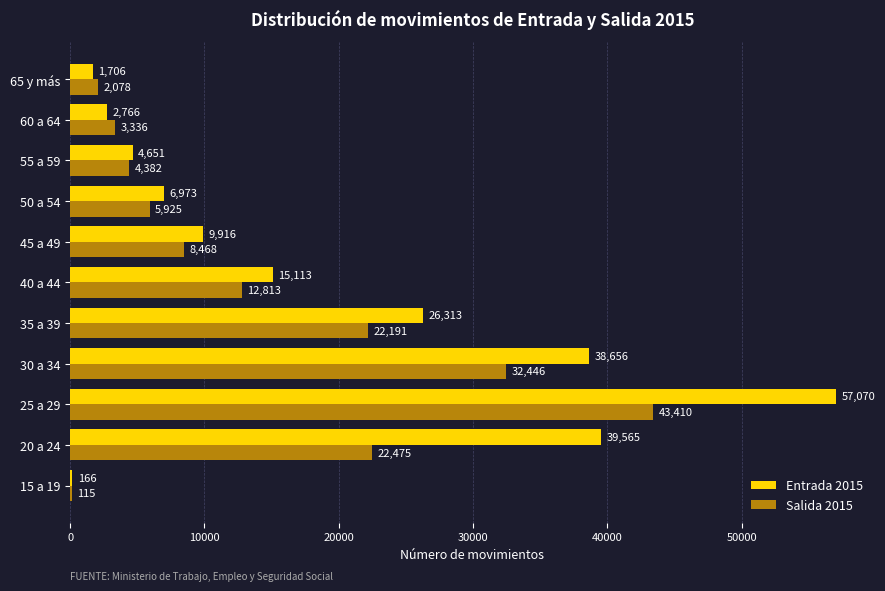

Is the value of Salida 2015 at 45 a 49 greater than the value of Entrada 2015 at 55 a 59?

Yes